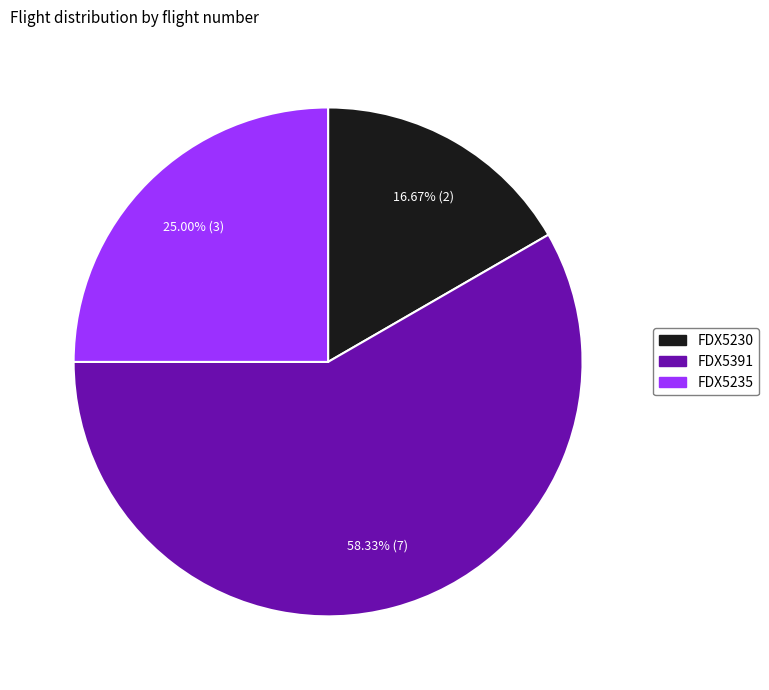

How much of the chart is everything except FDX5391?

41.7%